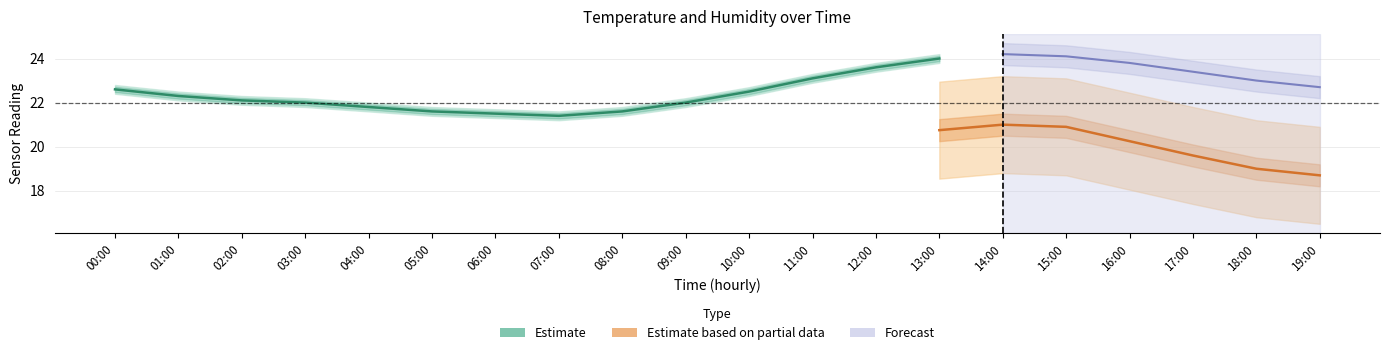

What is the minimum value for temperature_lower?

21.2